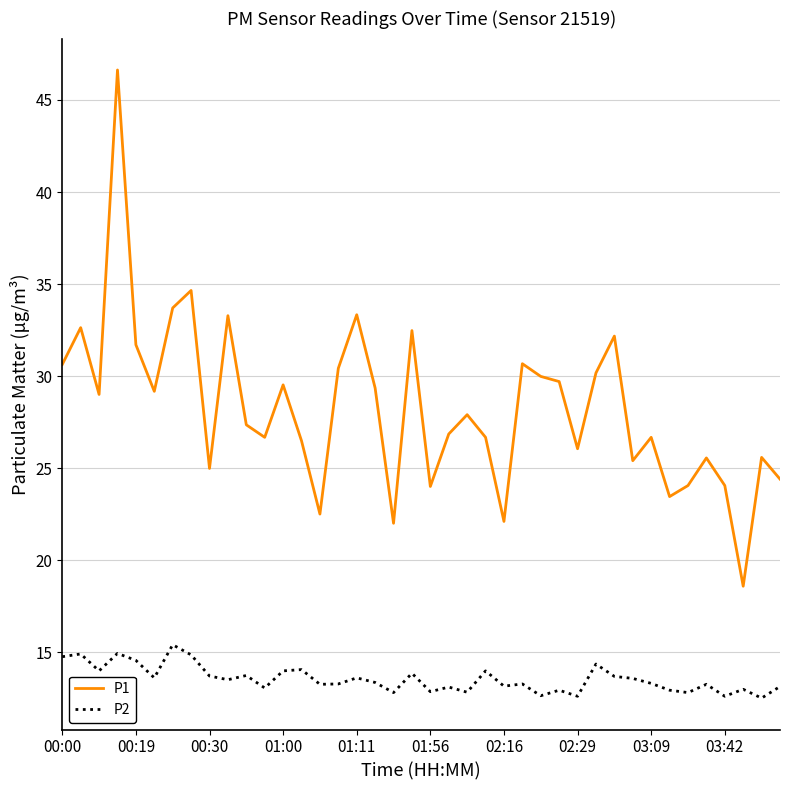

What is the difference between the maximum and minimum values in the P2 series?

2.9